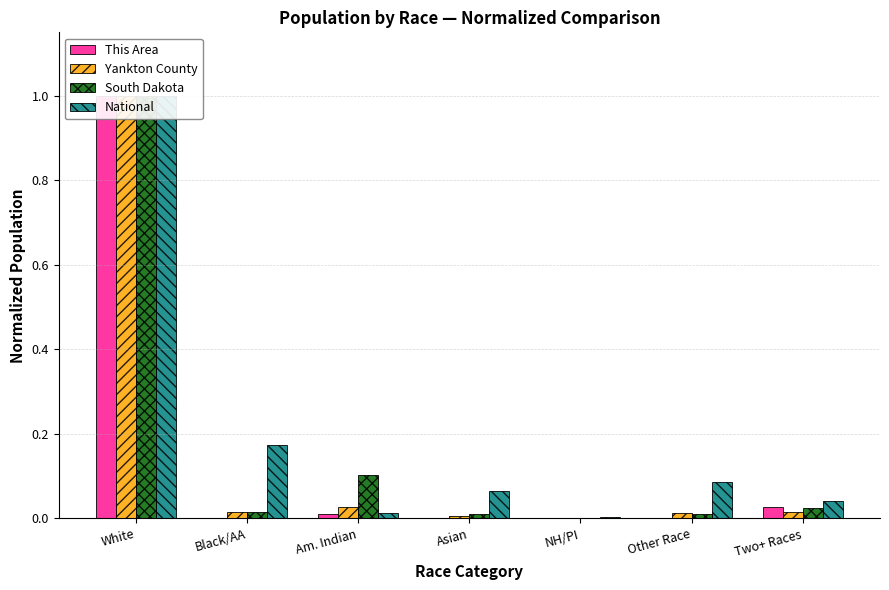

How many data points does each series have?

7